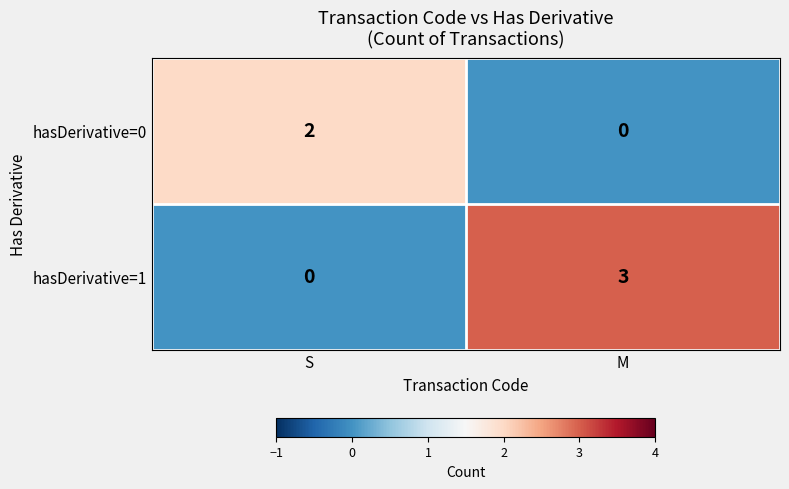

Between S and M, which series saw the biggest shift?

hasDerivative=1